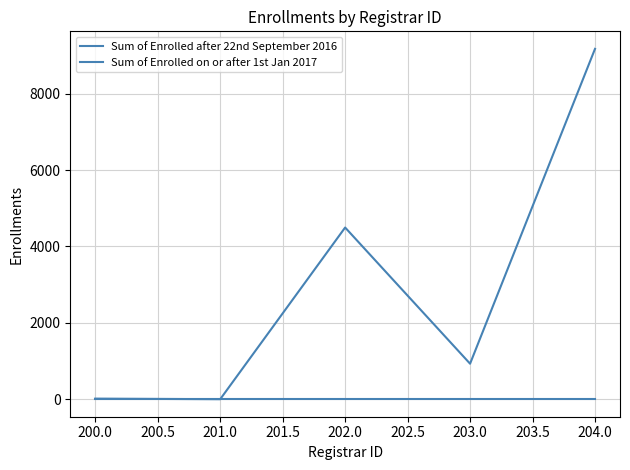

Which has a higher value, 201.0 or 203.0?

203.0